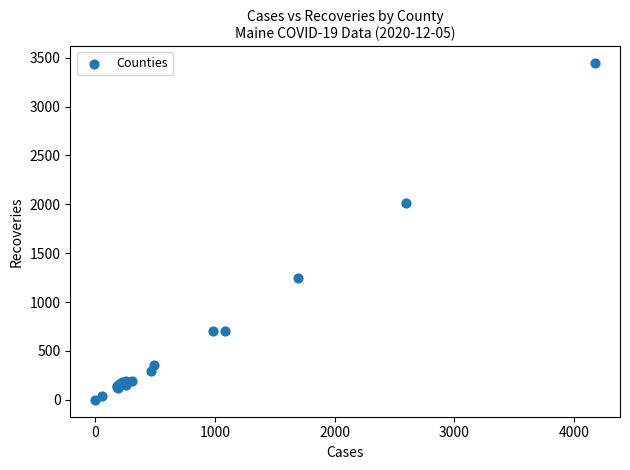

What Y value in the scatter plot is closest to 1722?

2016